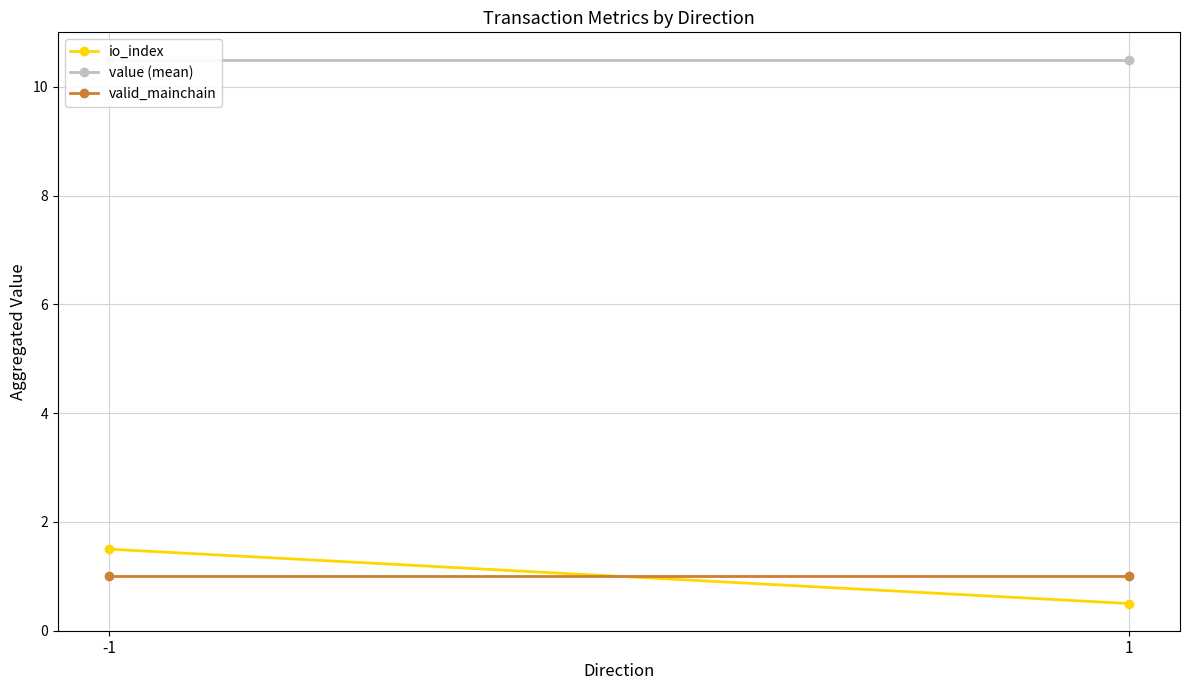

Which series has the widest spread of values?

io_index